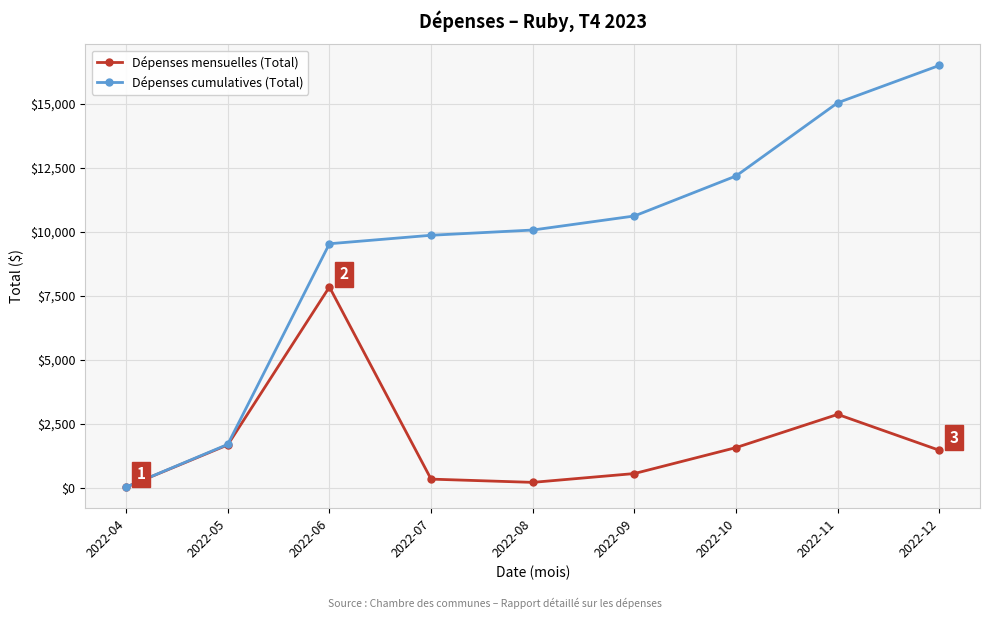

Does the chart display data point markers on the line(s)?

Yes